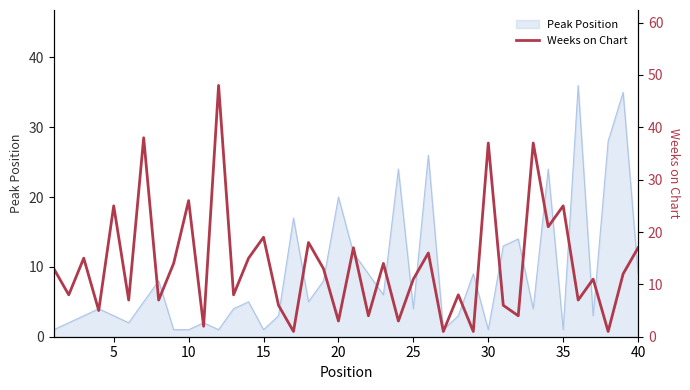

The Peak Position series shows 4 at 25. True or false?

True